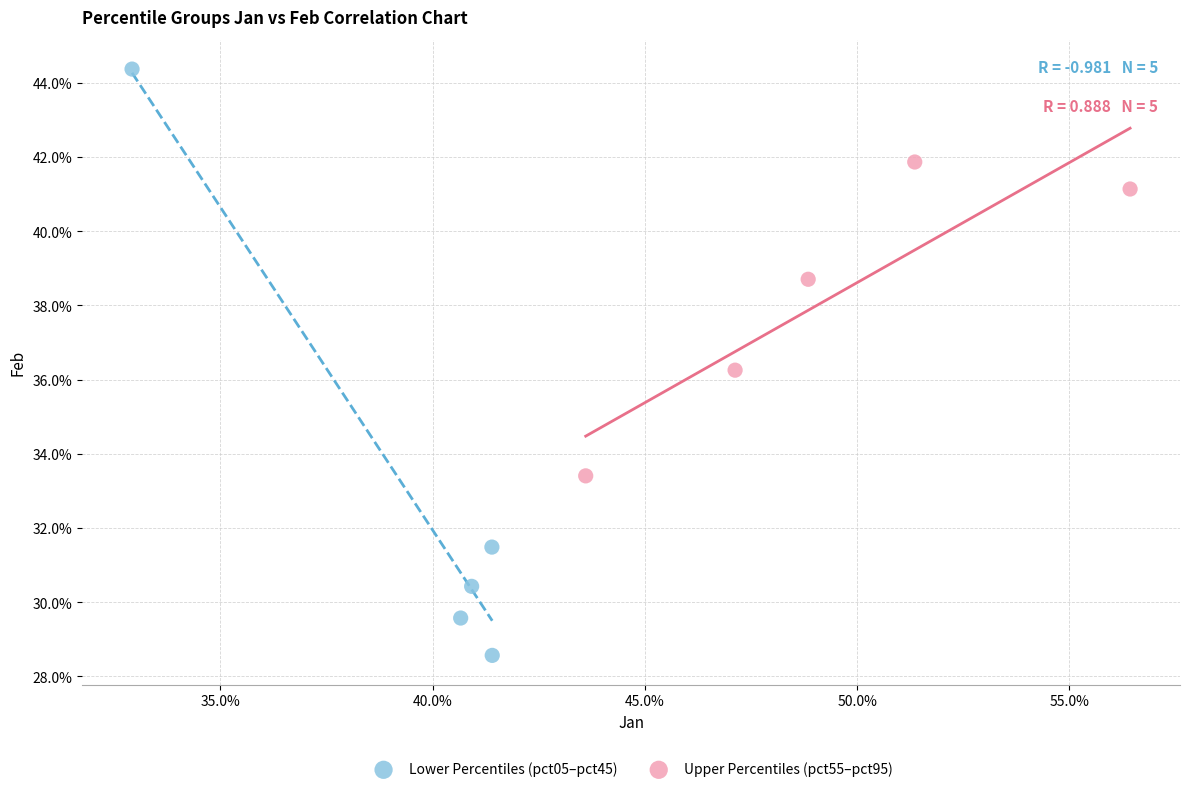

Which series reaches the maximum Y coordinate?

Lower Percentiles (pct05–pct45)